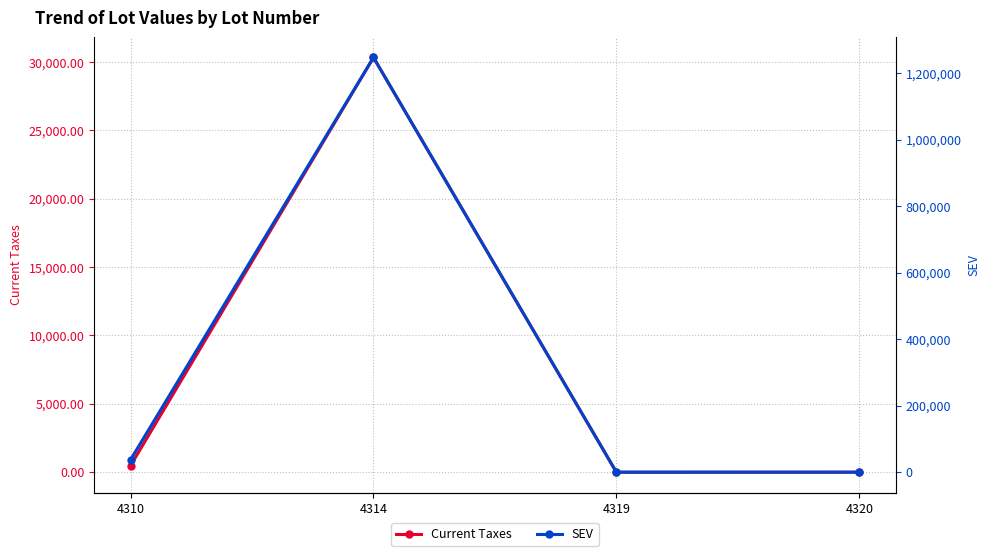

Rank the series by their average value, from highest to lowest.

SEV, Current Taxes